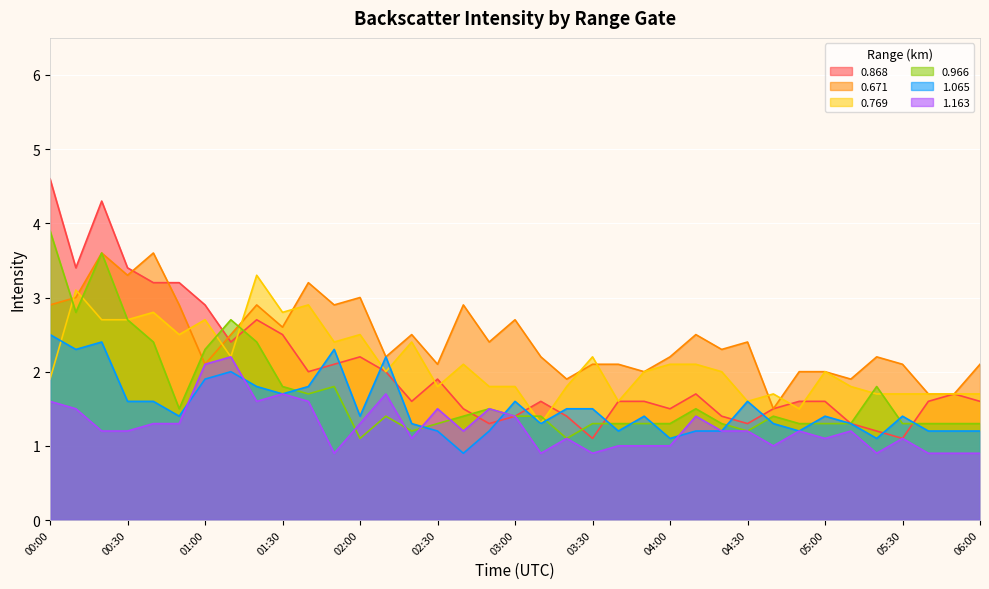

What position from the left is 03:50?

24